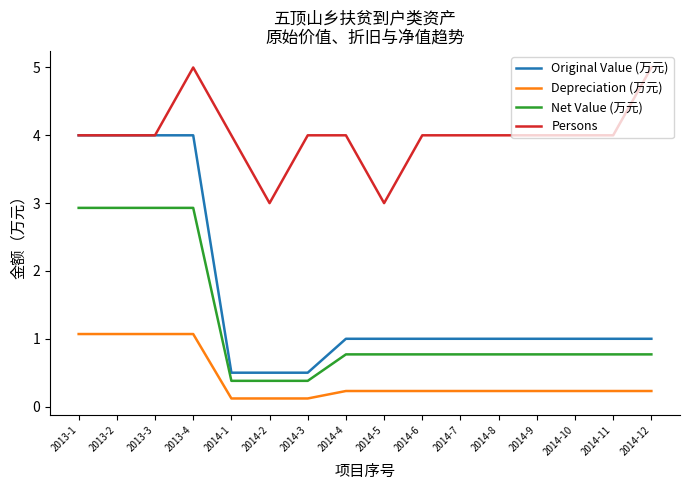

Does the chart have visible grid lines?

No